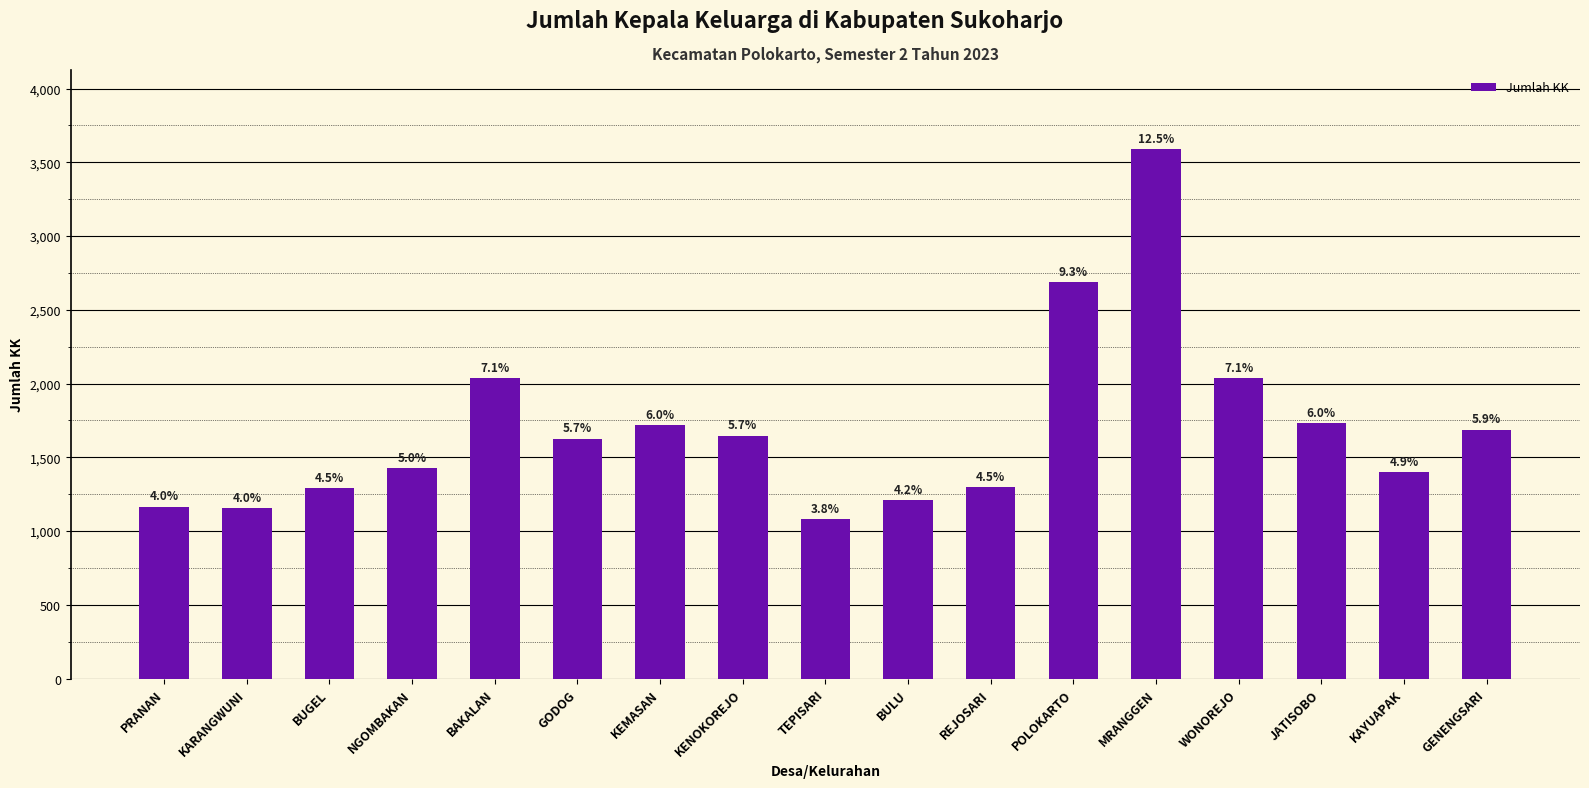

Between KENOKOREJO and MRANGGEN, which is larger?

MRANGGEN